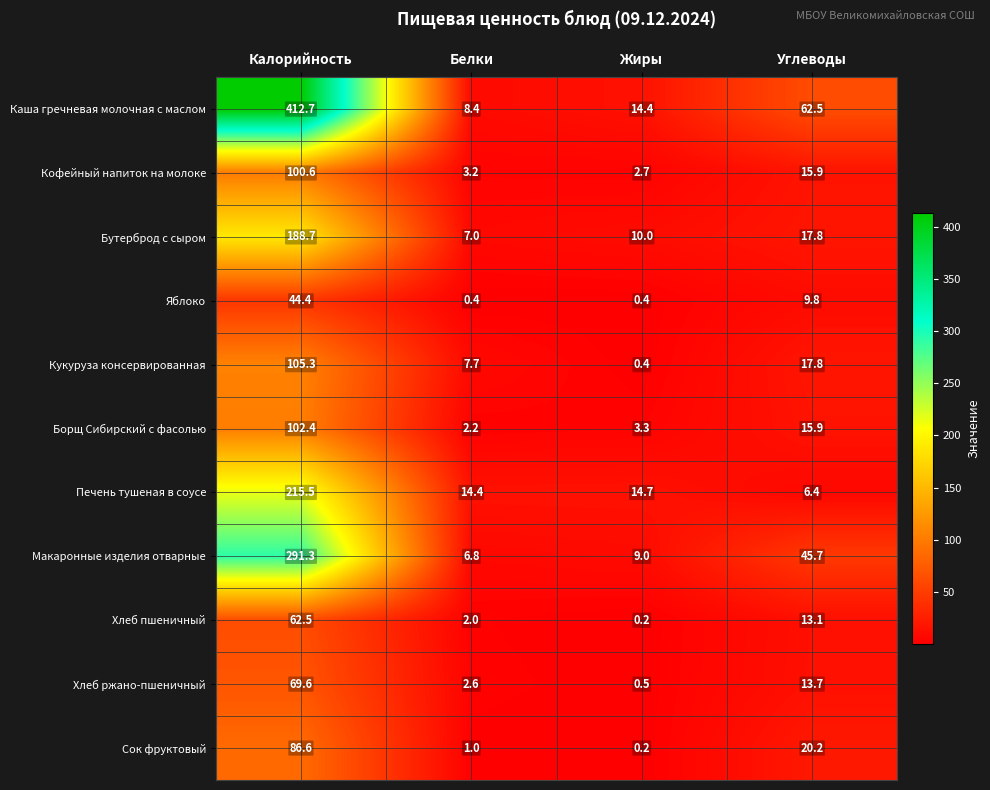

How many categories are shown in the chart?

4